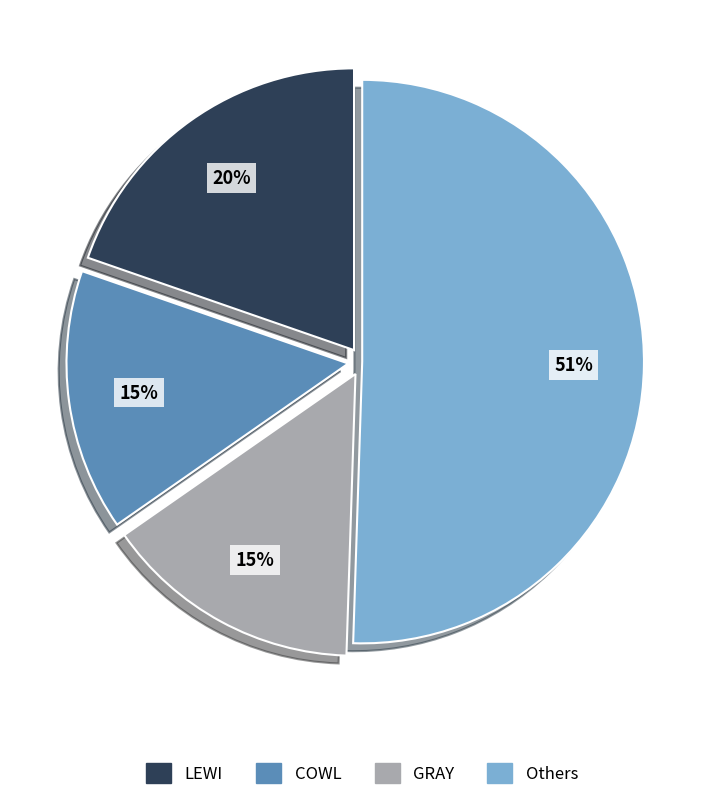

What percentage is the LEWI slice, to the nearest percent?

20%